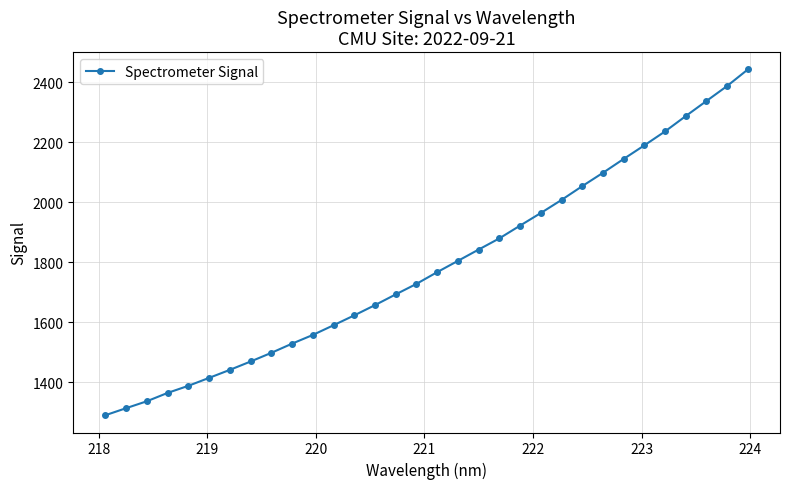

Is this an area chart (filled region under the line)?

No